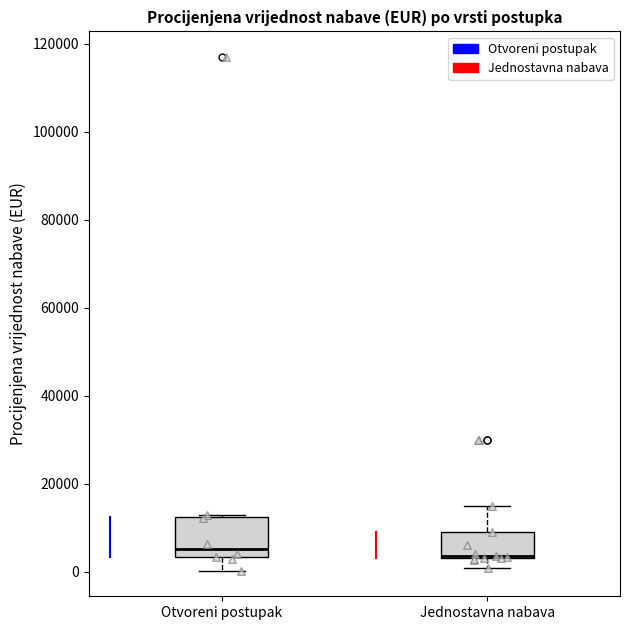

Reading left to right, transcribe this box plot: for each box, give where its median line is, the range the box spans, and where its two whiskers end, as read against the y-axis. The values are not printed on the chart, so give them approximately, as read against the axis.

Otvoreni postupak: median 6000, box 4000 to 12000, whiskers 0 to 14000
Jednostavna nabava: median 4000 (drawn on the box's lower edge), box 4000 to 10000, whiskers 0 to 16000